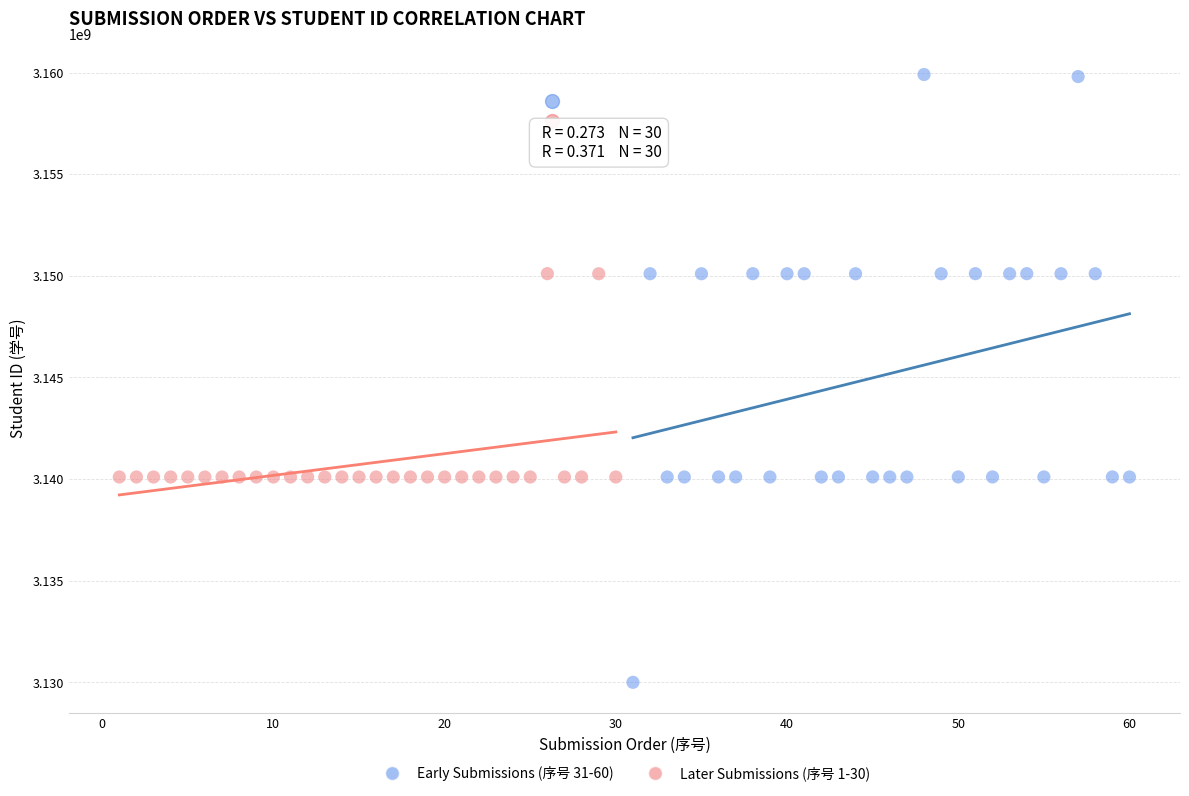

Which series reaches the minimum Y coordinate?

Early Submissions (序号 31-60)